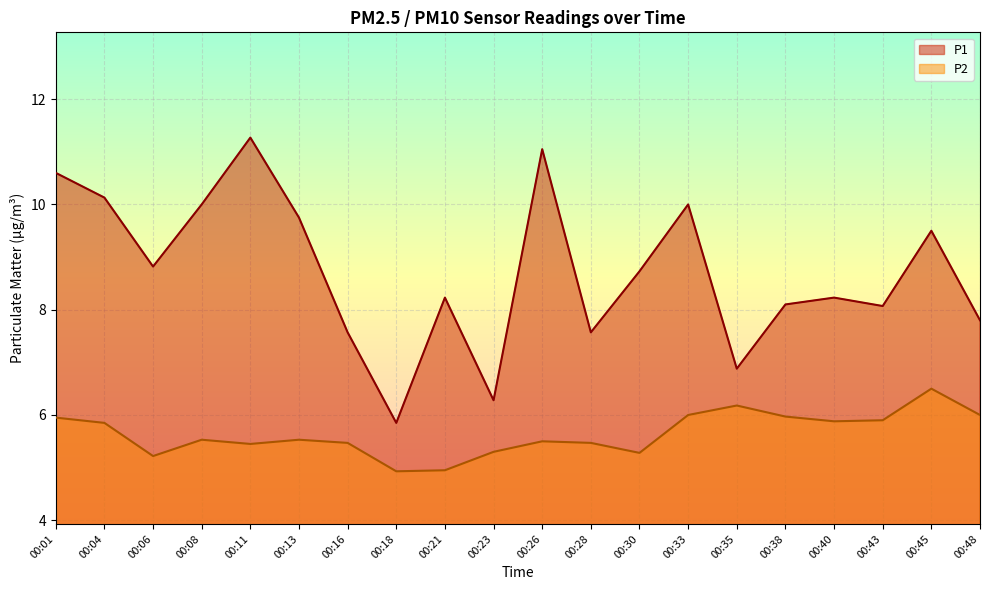

True or false: P2 and P1 intersect in this chart.

False